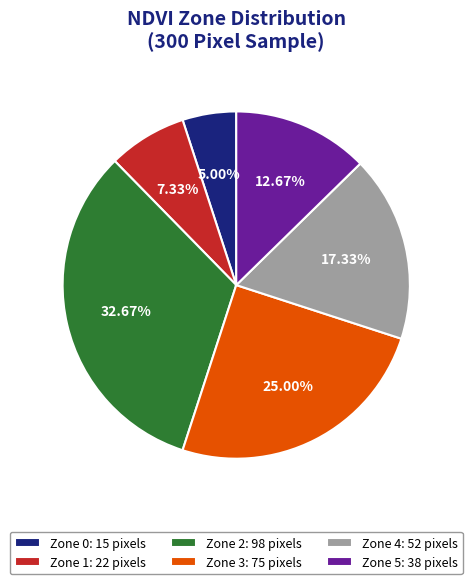

What is the smallest slice in the pie chart?

Zone 0